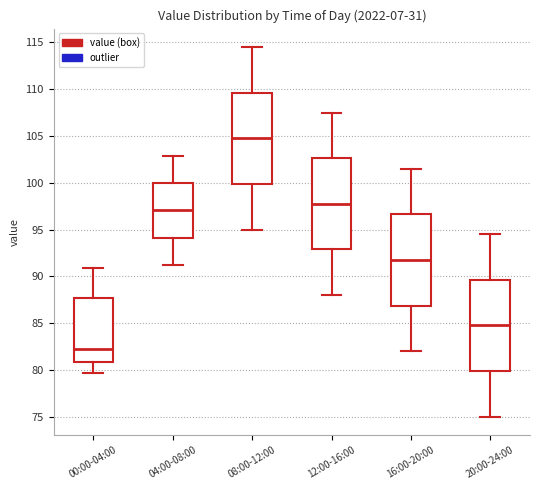

Which box has the lowest median line?

00:00-04:00